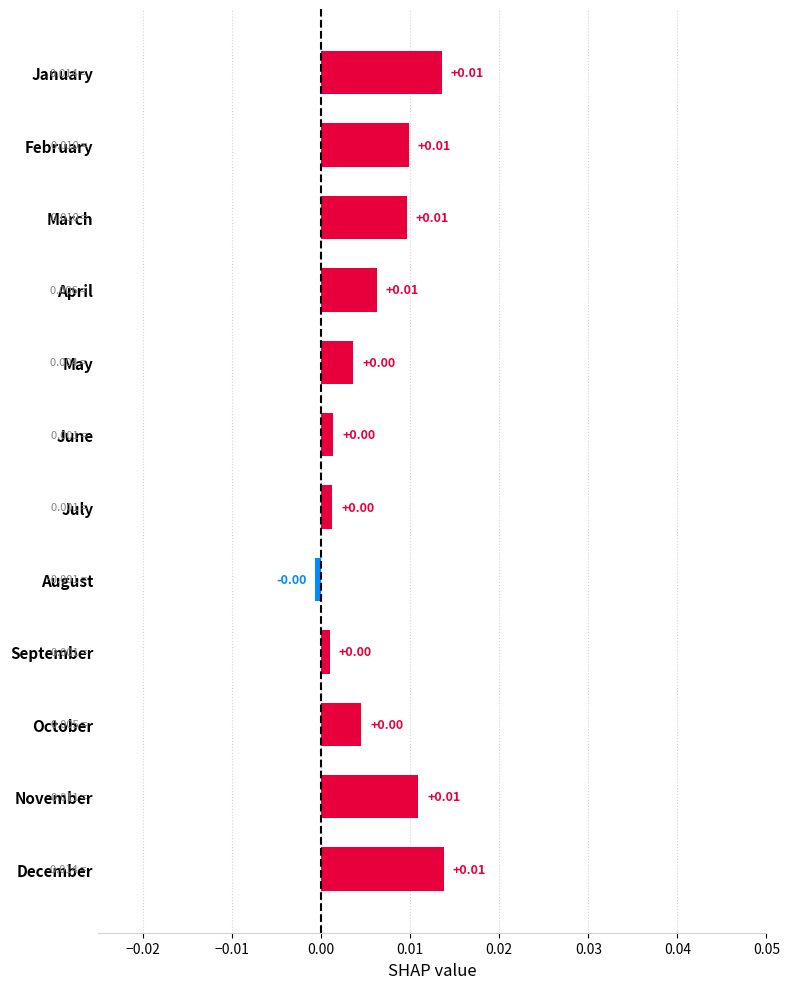

Which has a higher value, November or October?

November